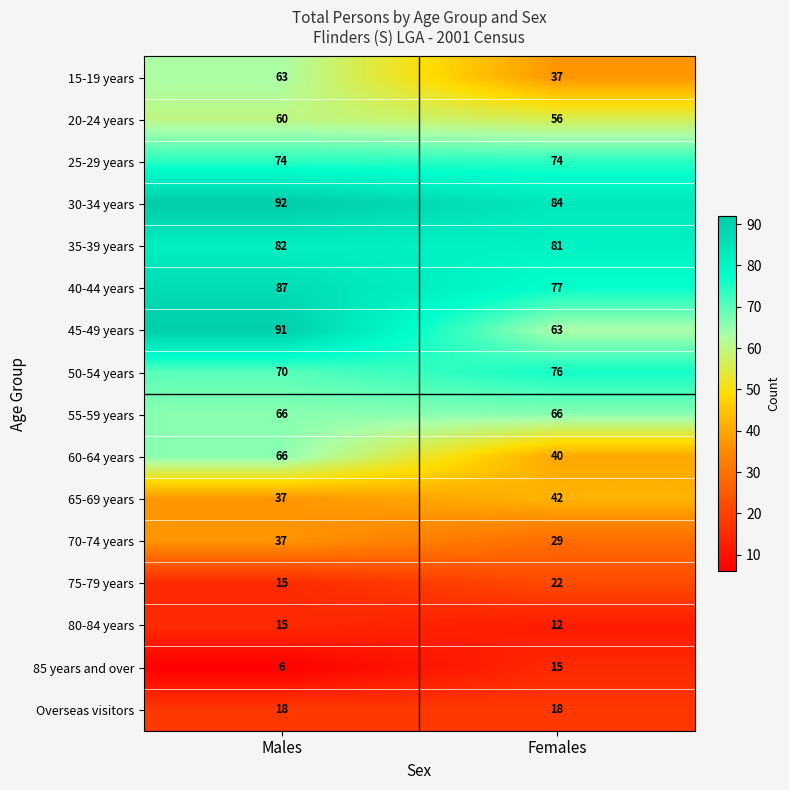

Which category has the lowest value in the 70-74 years series?

Females